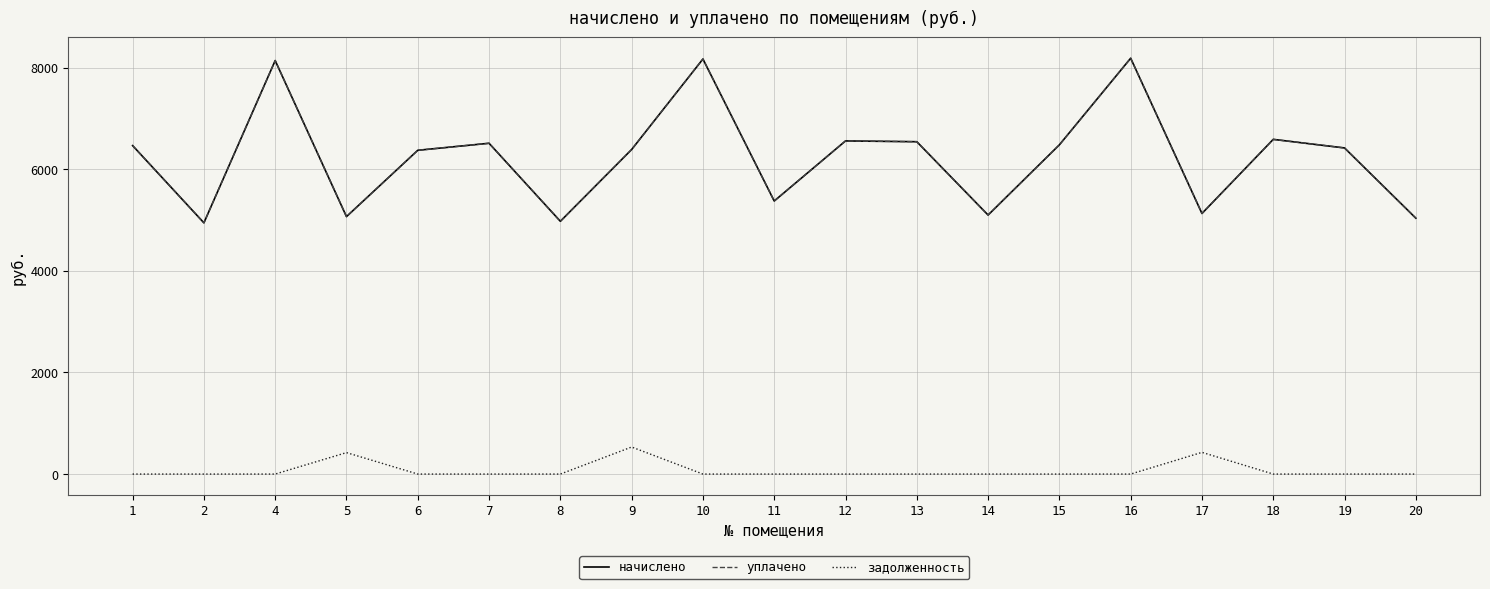

Is the value of начислено at 16 greater than the value of задолженность at 13?

Yes